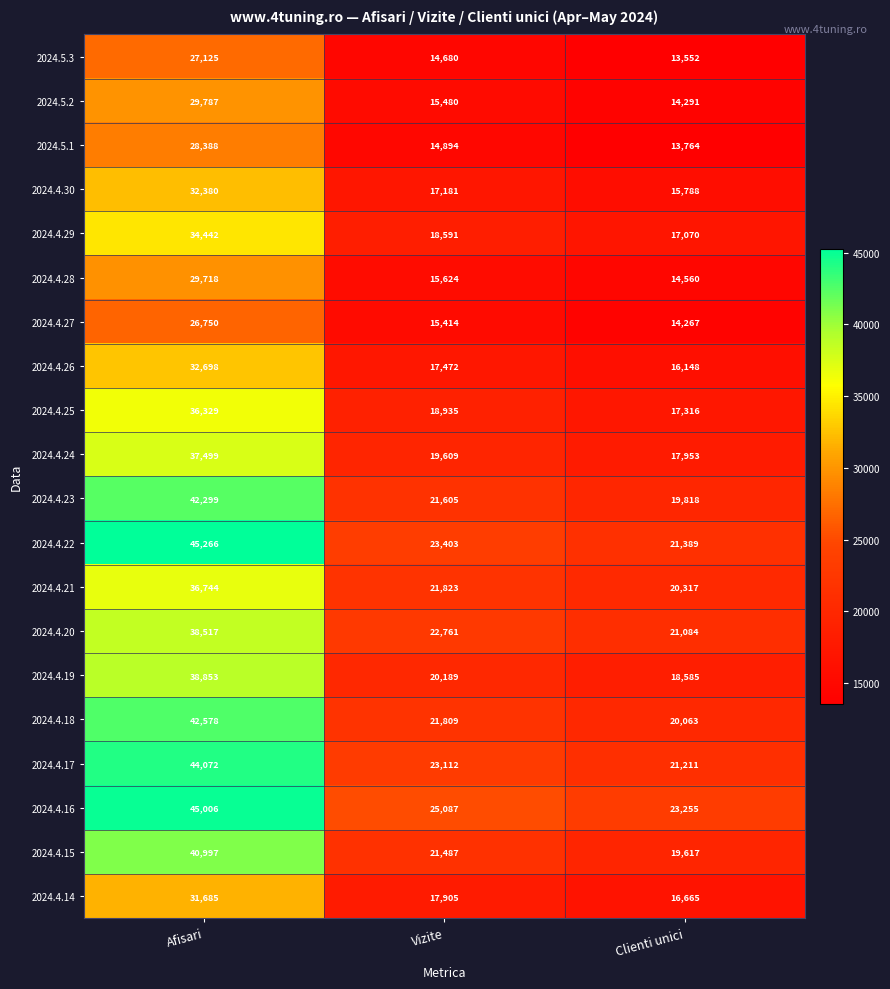

Rank the series by their maximum value, from highest to lowest.

2024.4.22, 2024.4.16, 2024.4.17, 2024.4.18, 2024.4.23, 2024.4.15, 2024.4.19, 2024.4.20, 2024.4.24, 2024.4.21, 2024.4.25, 2024.4.29, 2024.4.26, 2024.4.30, 2024.4.14, 2024.5.2, 2024.4.28, 2024.5.1, 2024.5.3, 2024.4.27